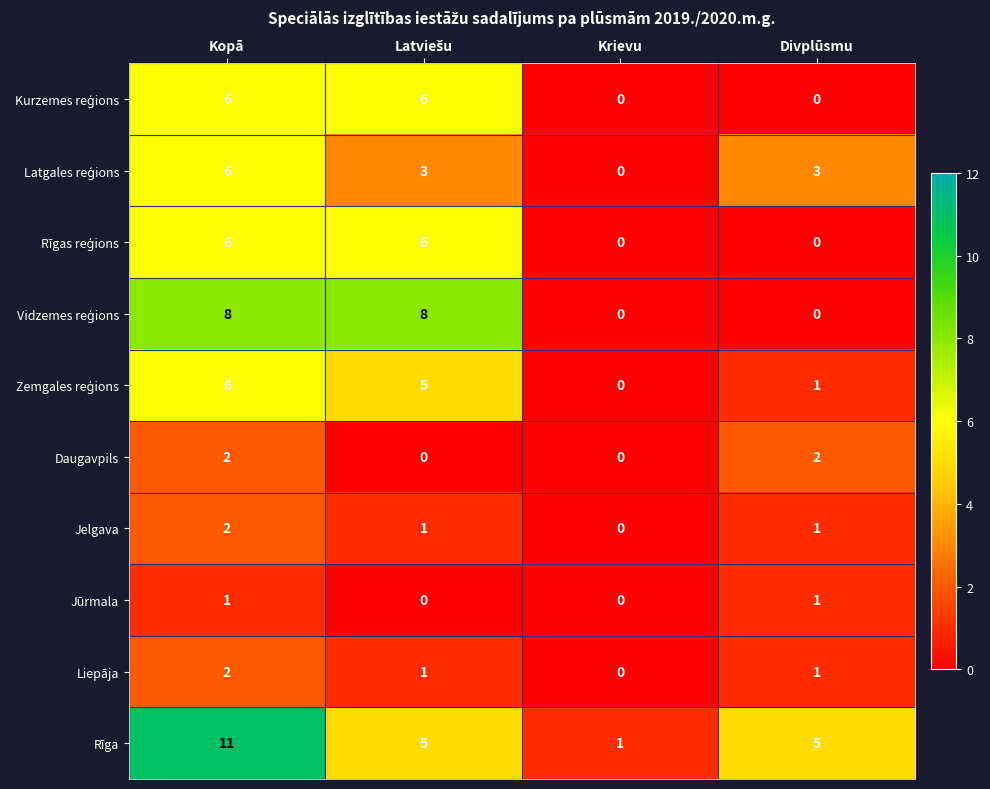

How many data points does each series have?

4